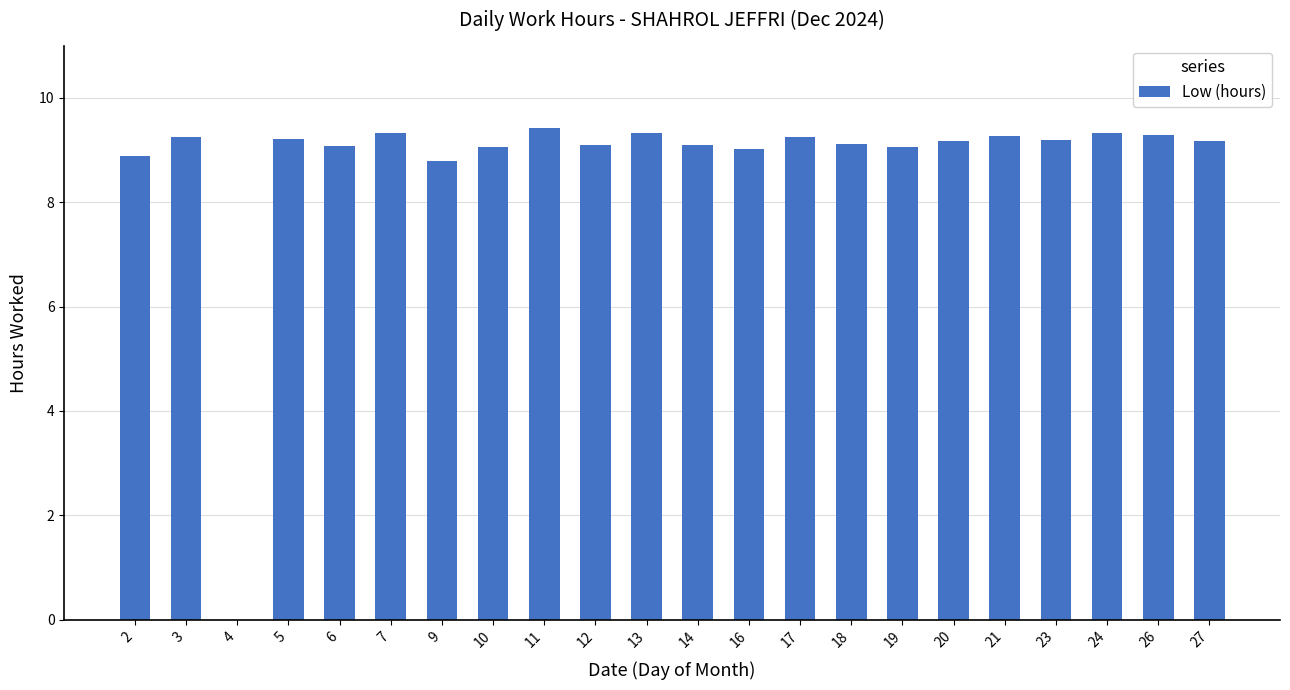

What is the sum of all values?

192.4